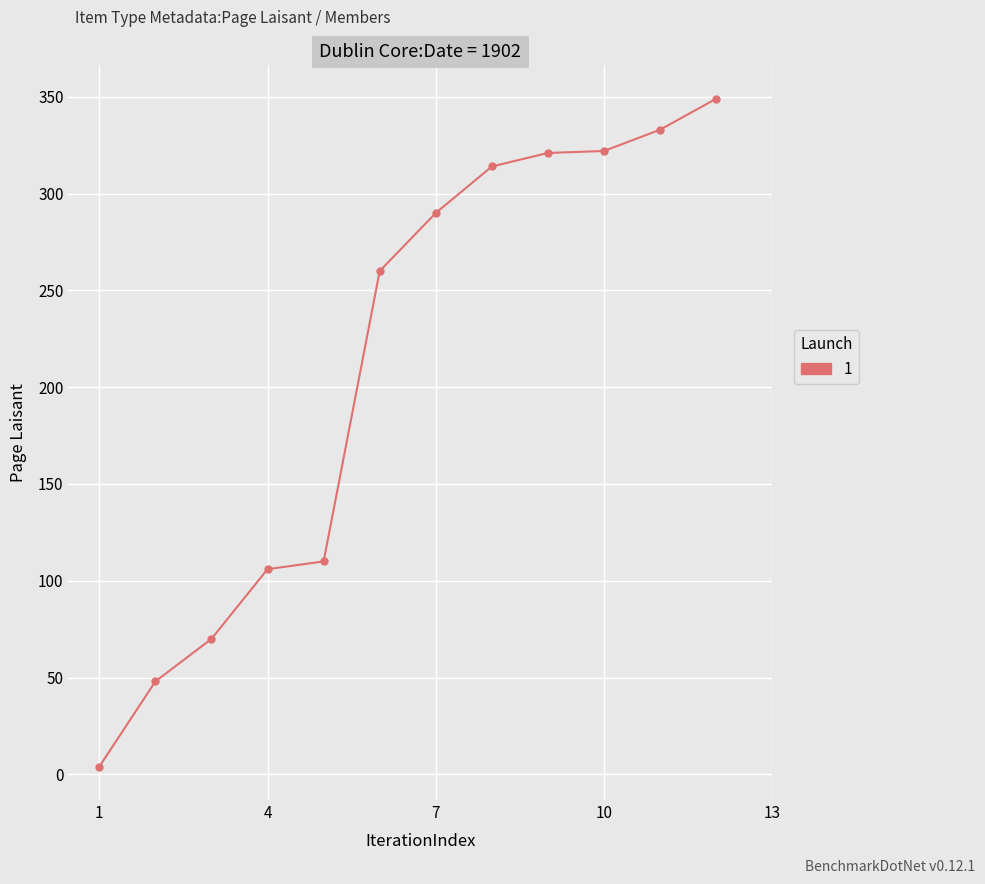

What is the average value?

211